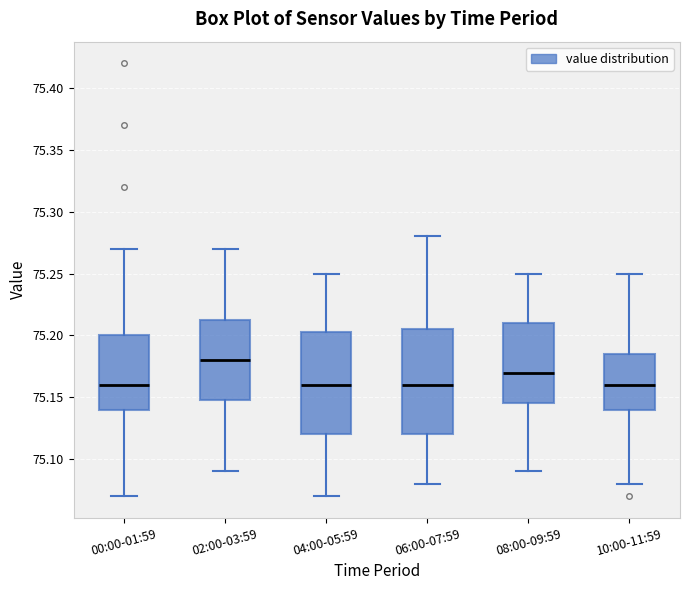

Reading left to right, read every box against the y-axis: the position of its median line, the range the box covers, and the ends of its whiskers. The values are not printed on the chart, so give them approximately, as read against the axis.

00:00-01:59: median 75.160, box 75.140 to 75.200, whiskers 75.070 to 75.270
02:00-03:59: median 75.180, box 75.150 to 75.215, whiskers 75.090 to 75.270
04:00-05:59: median 75.160, box 75.120 to 75.205, whiskers 75.070 to 75.250
06:00-07:59: median 75.160, box 75.120 to 75.205, whiskers 75.080 to 75.280
08:00-09:59: median 75.170, box 75.145 to 75.210, whiskers 75.090 to 75.250
10:00-11:59: median 75.160, box 75.140 to 75.185, whiskers 75.080 to 75.250